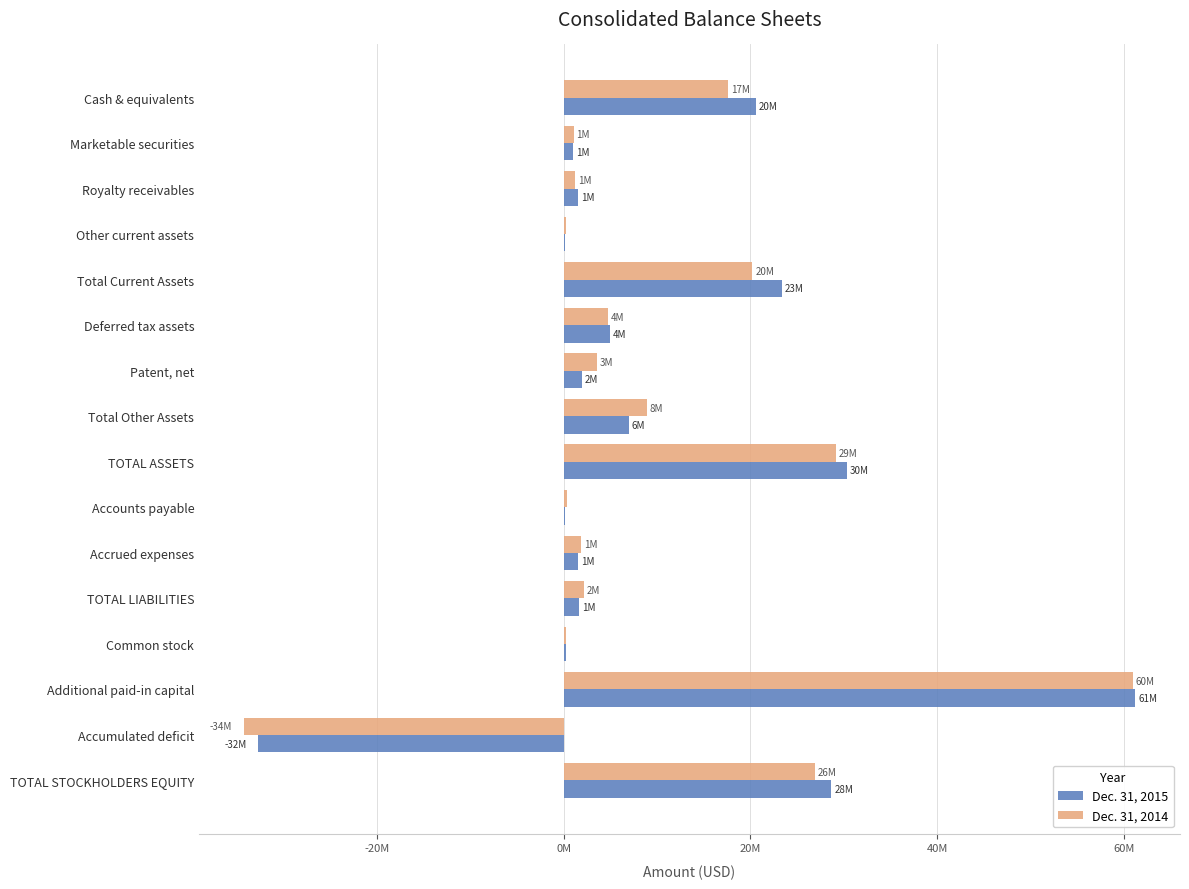

What is the maximum value for Dec. 31, 2015?

61249000